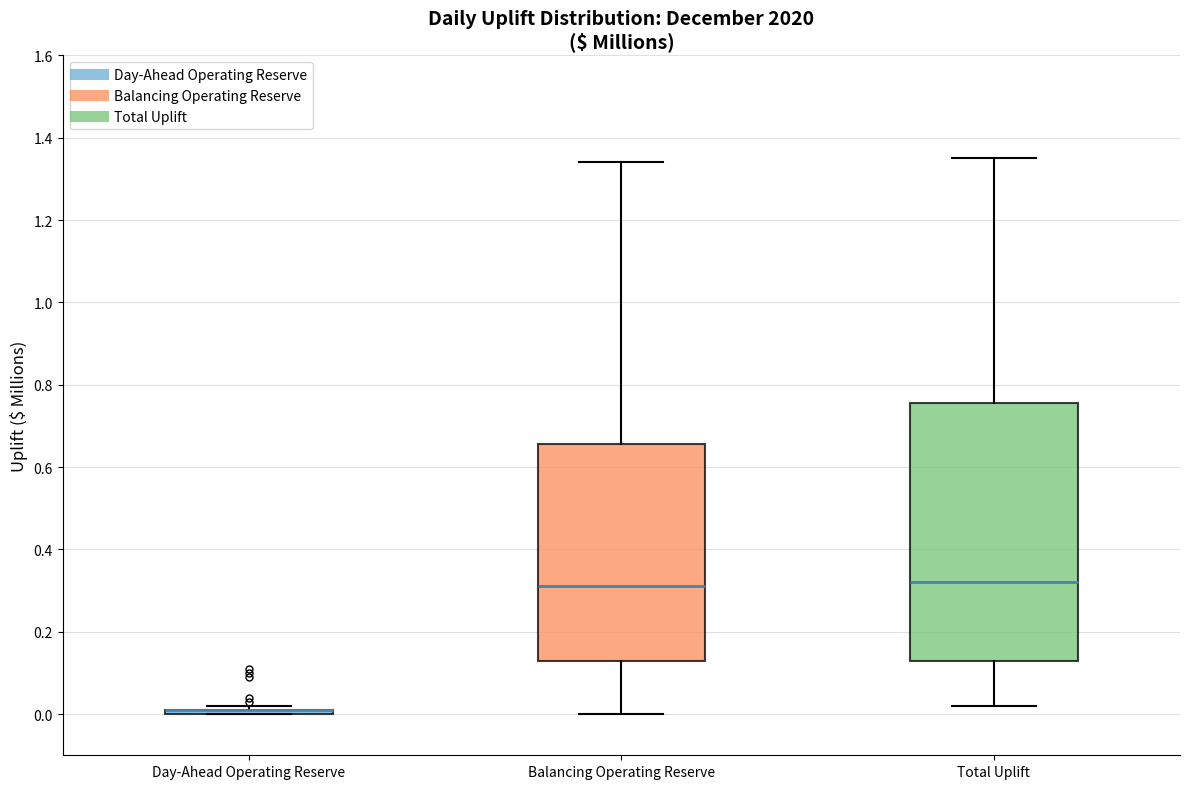

Reading left to right, transcribe this box plot: for each box, give where its median line is, the range the box spans, and where its two whiskers end, as read against the y-axis. The values are not printed on the chart, so give them approximately, as read against the axis.

Day-Ahead Operating Reserve: box collapsed to a line at 0.02, whiskers 0.00 to 0.02
Balancing Operating Reserve: median 0.32, box 0.14 to 0.66, whiskers 0.00 to 1.34
Total Uplift: median 0.32, box 0.14 to 0.76, whiskers 0.02 to 1.36